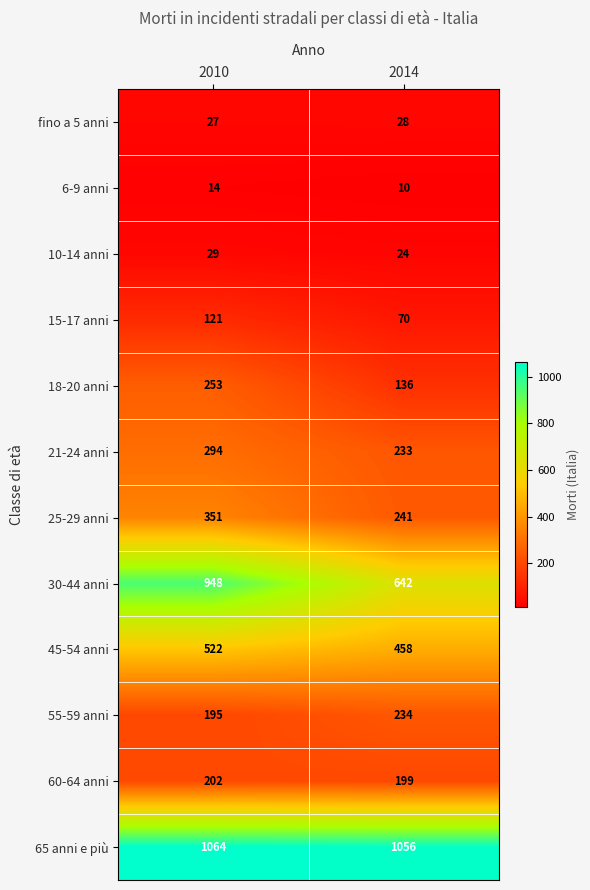

At 2014, list the series in order from largest to smallest.

65 anni e più, 30-44 anni, 45-54 anni, 25-29 anni, 55-59 anni, 21-24 anni, 60-64 anni, 18-20 anni, 15-17 anni, fino a 5 anni, 10-14 anni, 6-9 anni